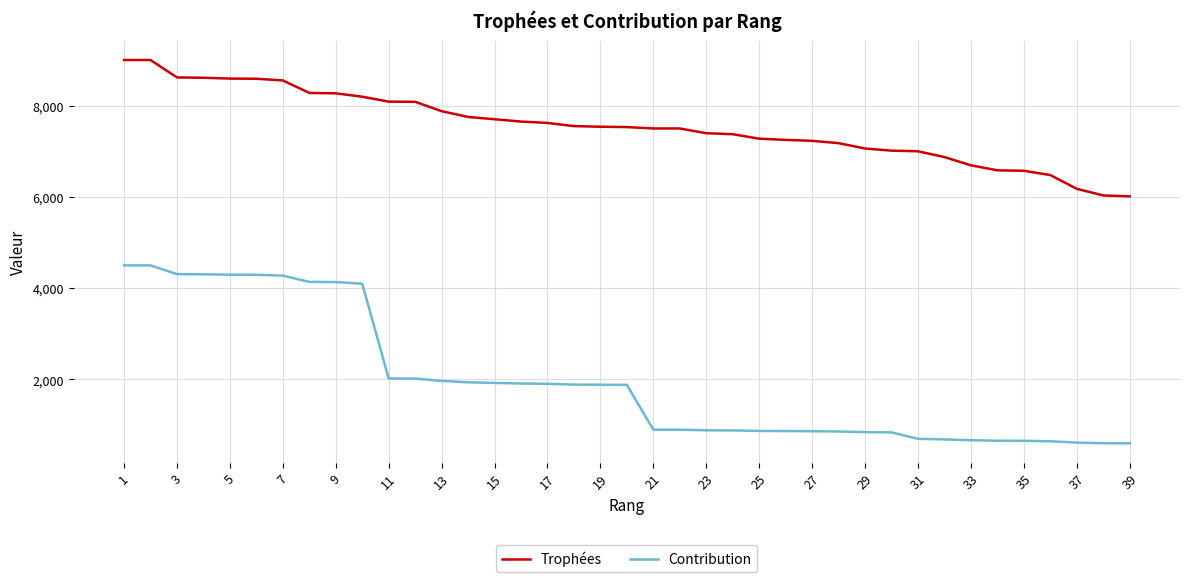

Which series has the widest spread of values?

Contribution